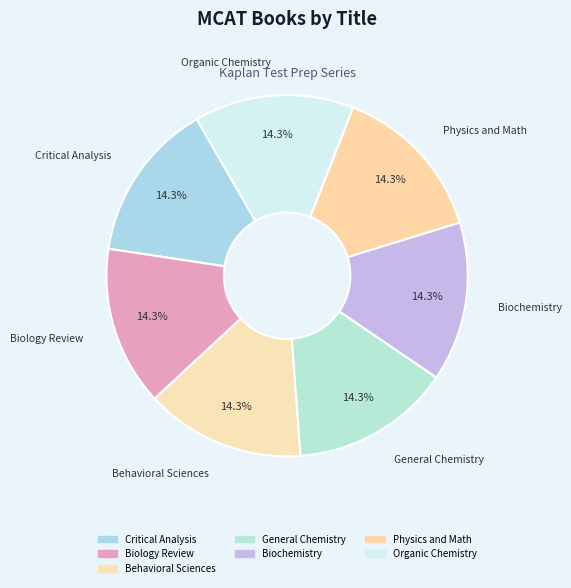

What percentage is the Biochemistry slice, to the nearest percent?

14%